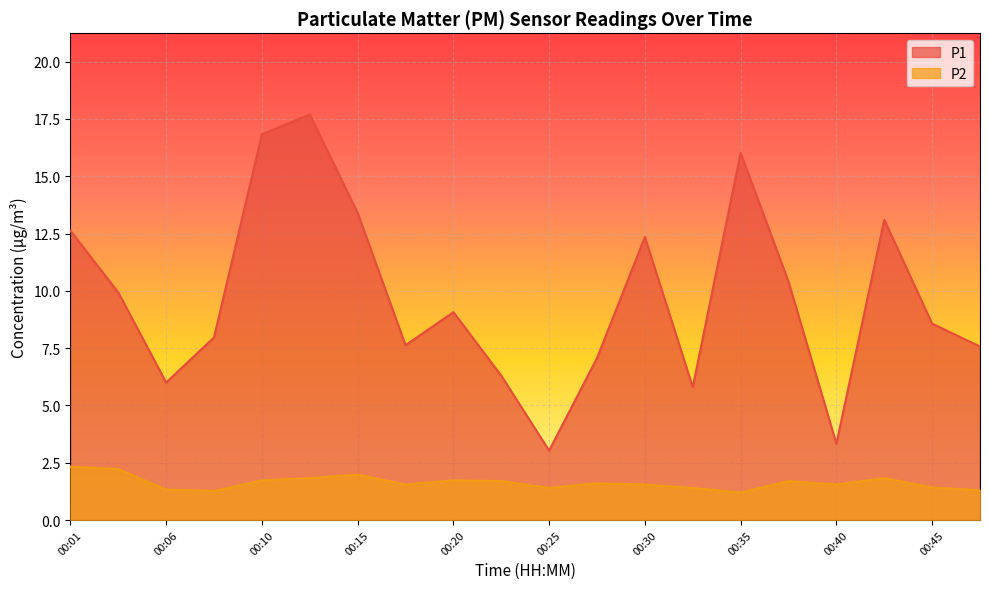

At which category does the chart reach its minimum across all series?

00:35